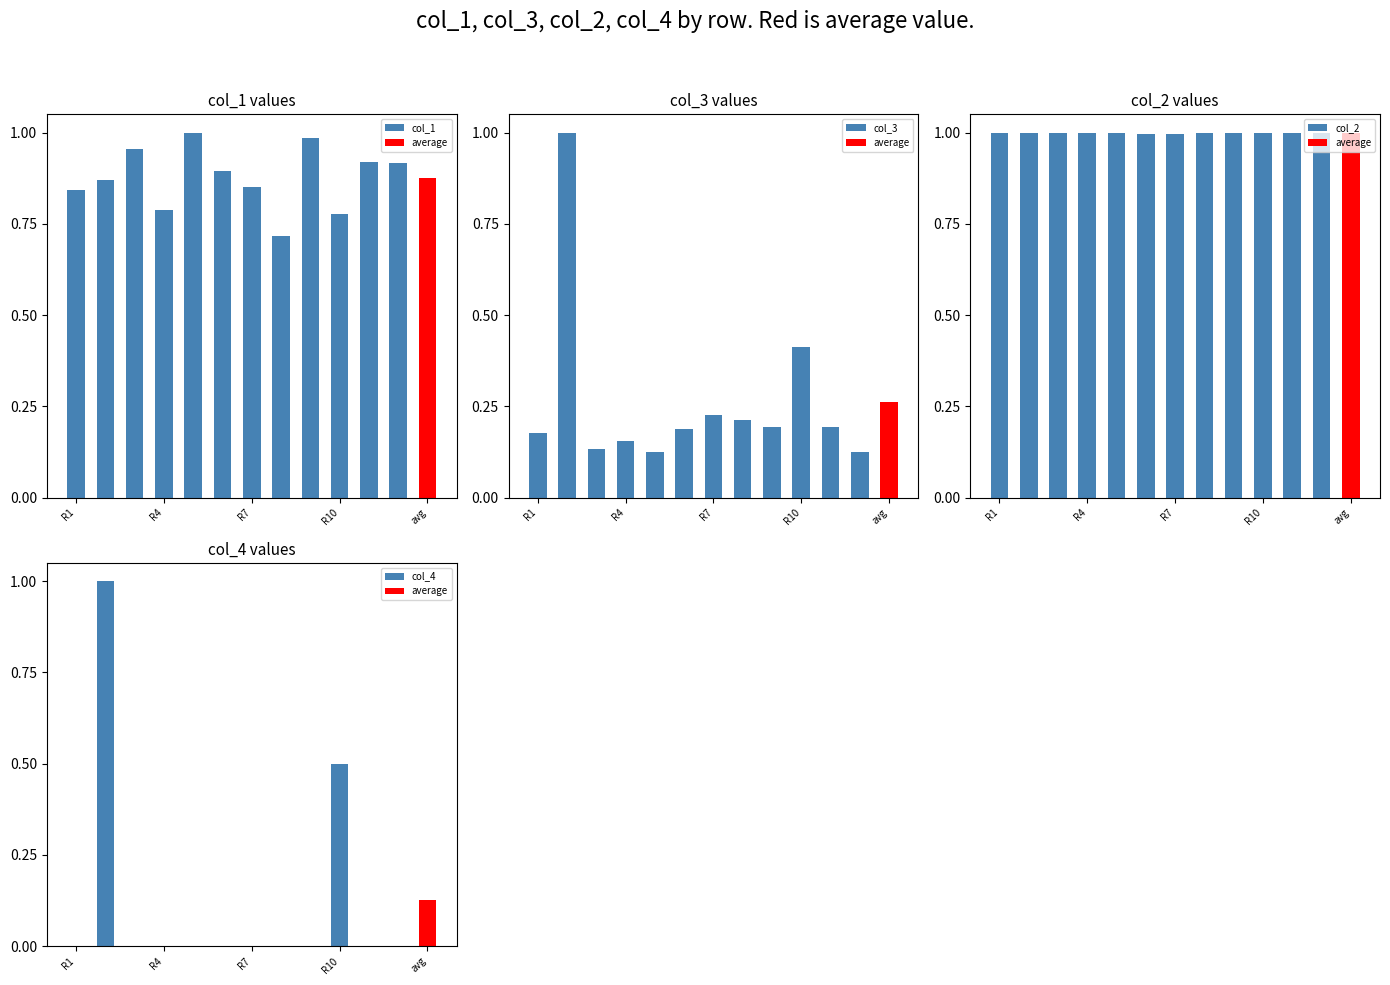

What is the difference between the second highest and second lowest values in the col_1 series?

0.2